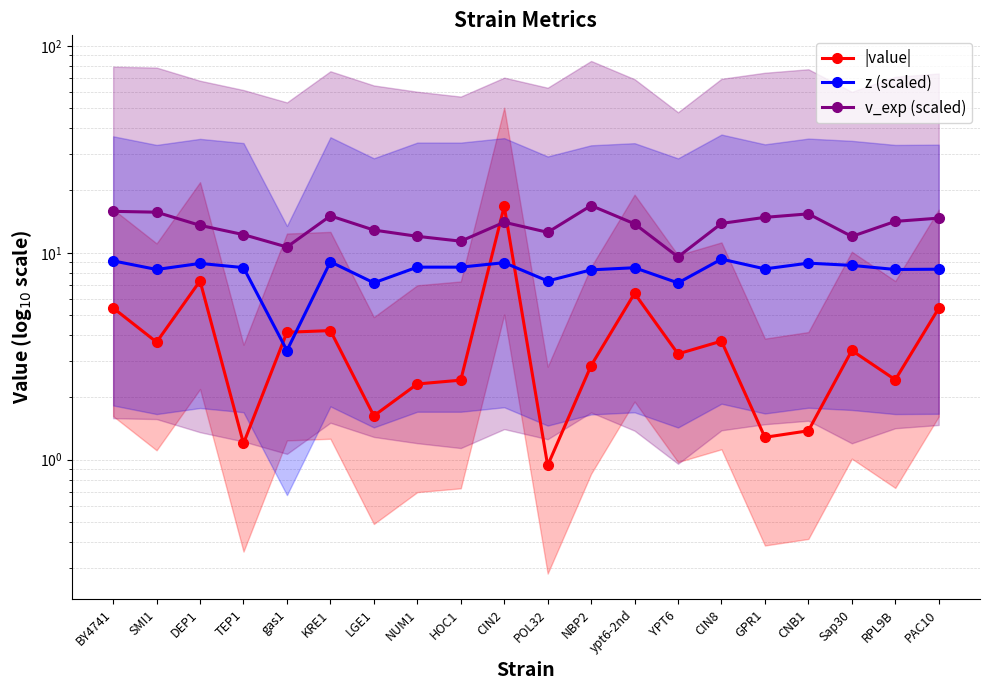

At which category does |value| reach its first local valley?

SMI1